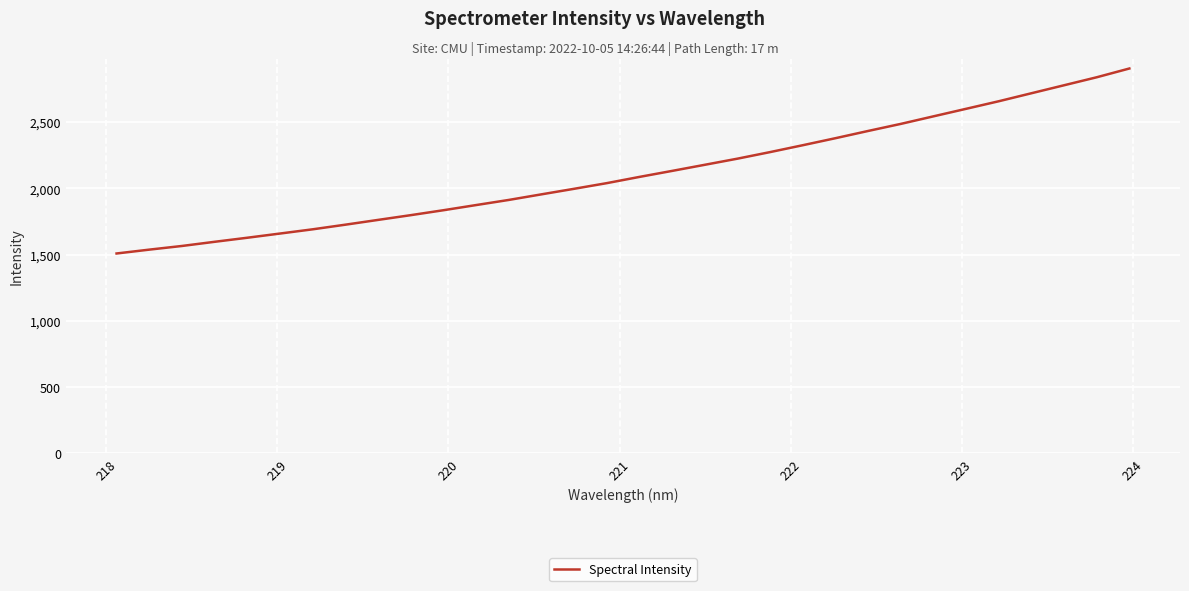

What is the minimum value shown in the chart?

1509.0